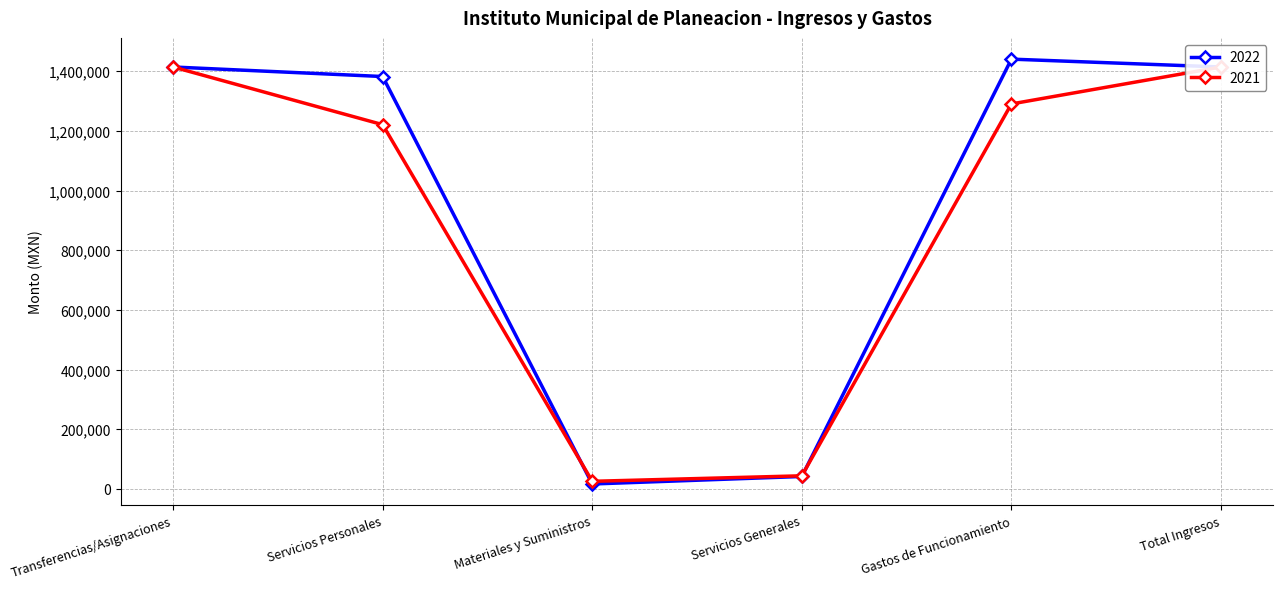

Which series ends up on top after the final intersection of 2022 and 2021?

2022